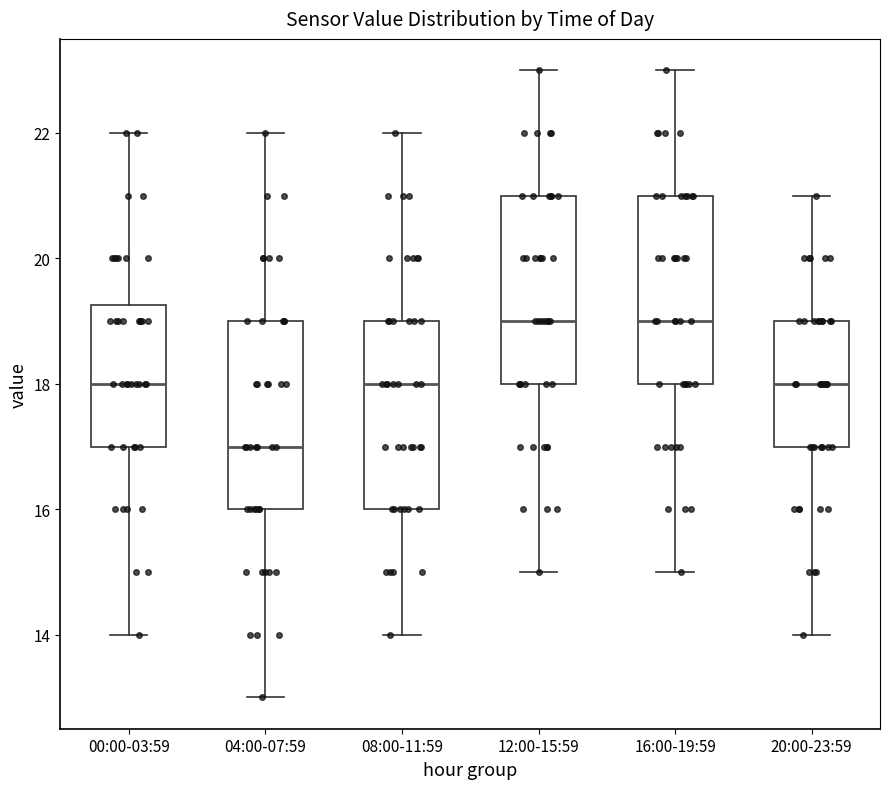

Reading left to right, read every box against the y-axis: the position of its median line, the range the box covers, and the ends of its whiskers. The values are not printed on the chart, so give them approximately, as read against the axis.

00:00-03:59: median 18.0, box 17.0 to 19.2, whiskers 14.0 to 22.0
04:00-07:59: median 17.0, box 16.0 to 19.0, whiskers 13.0 to 22.0
08:00-11:59: median 18.0, box 16.0 to 19.0, whiskers 14.0 to 22.0
12:00-15:59: median 19.0, box 18.0 to 21.0, whiskers 15.0 to 23.0
16:00-19:59: median 19.0, box 18.0 to 21.0, whiskers 15.0 to 23.0
20:00-23:59: median 18.0, box 17.0 to 19.0, whiskers 14.0 to 21.0